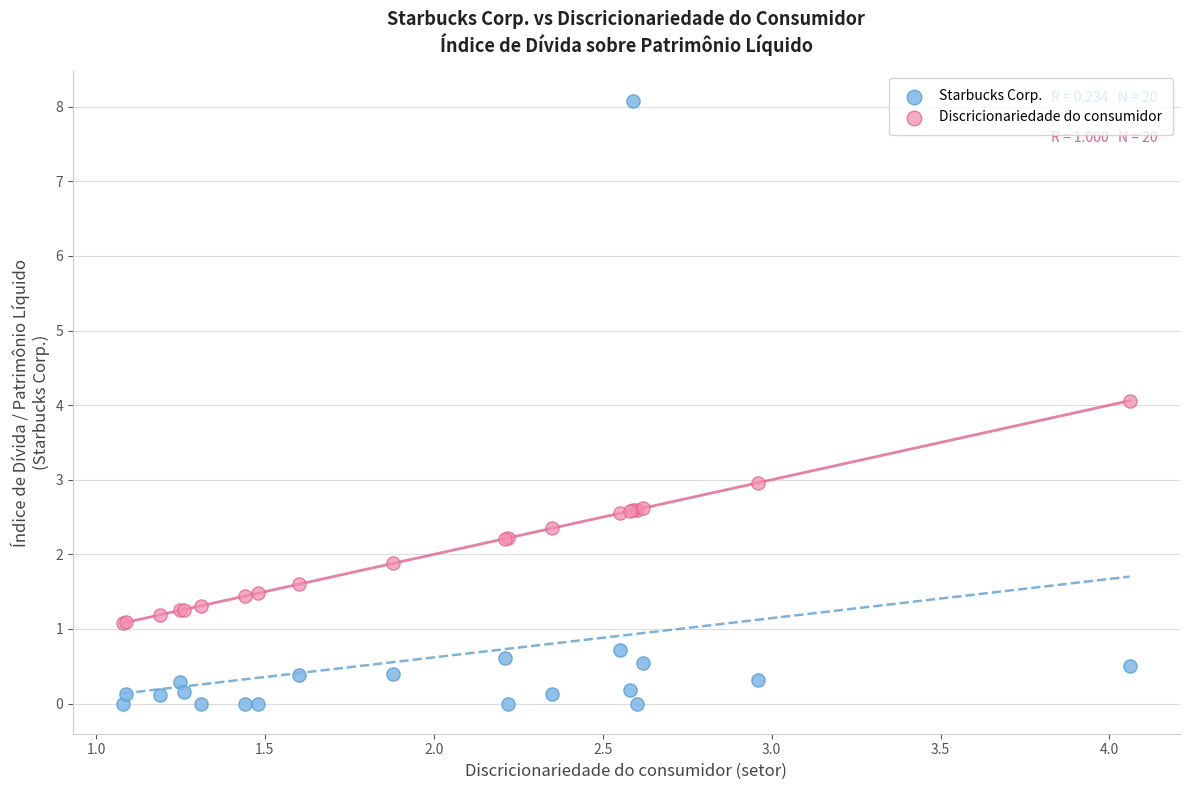

Which series contains the highest Y value?

Starbucks Corp.